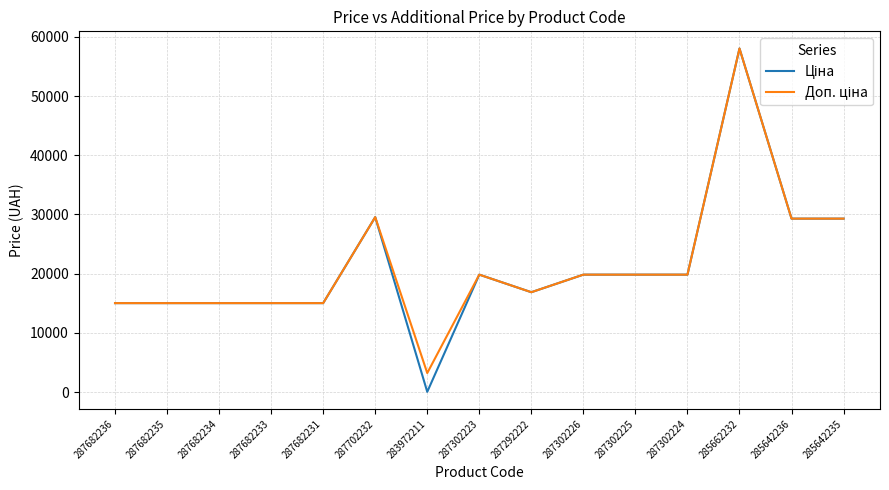

Which label corresponds to the smallest value in the chart?

283972211